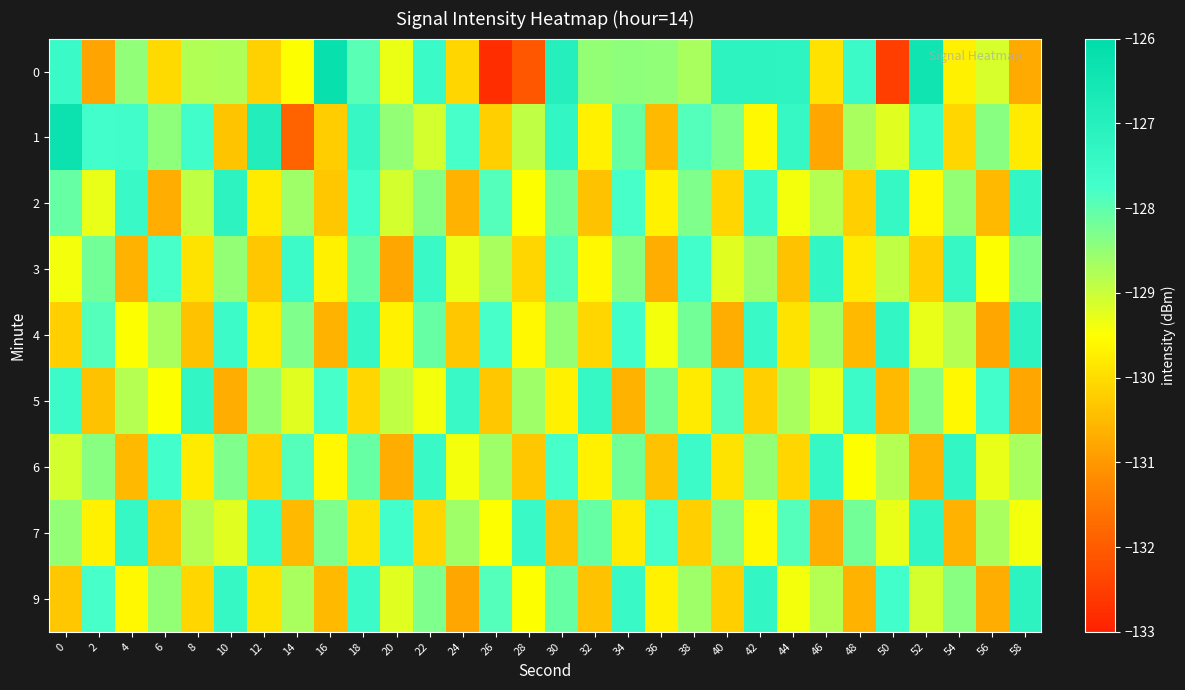

What is the spread (max minus min) of values at 18?

2.7